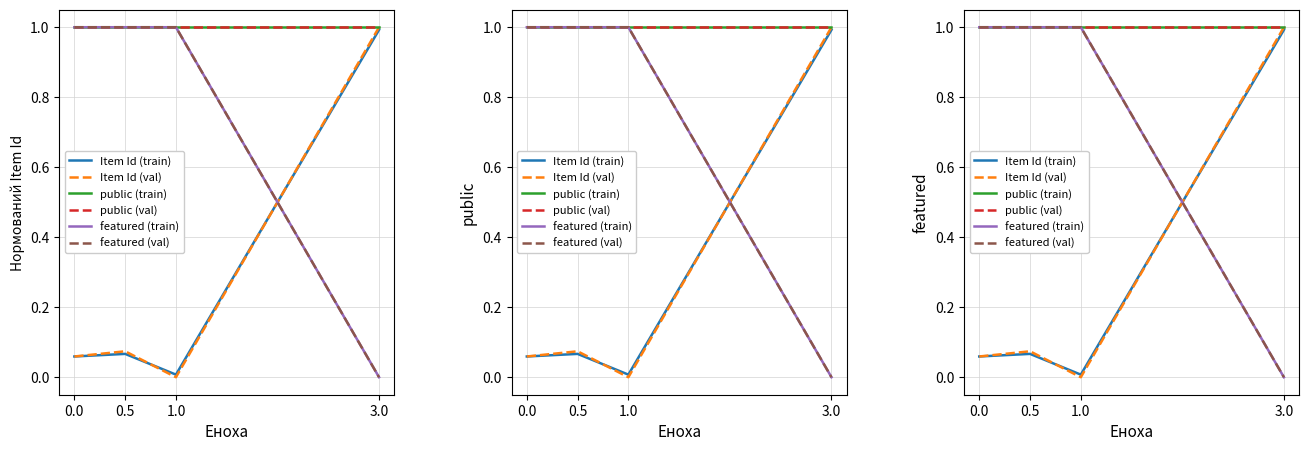

Reading right to left, list all the values displayed in this chart.

Item Id (train): 3.0=1.0	1.0=0.0	0.5=0.1	0.0=0.1
Item Id (val): 3.0=1.0	1.0=0.0	0.5=0.1	0.0=0.1
public (train): 3.0=1.0	1.0=1.0	0.5=1.0	0.0=1.0
public (val): 3.0=1.0	1.0=1.0	0.5=1.0	0.0=1.0
featured (train): 3.0=0.0	1.0=1.0	0.5=1.0	0.0=1.0
featured (val): 3.0=0.0	1.0=1.0	0.5=1.0	0.0=1.0